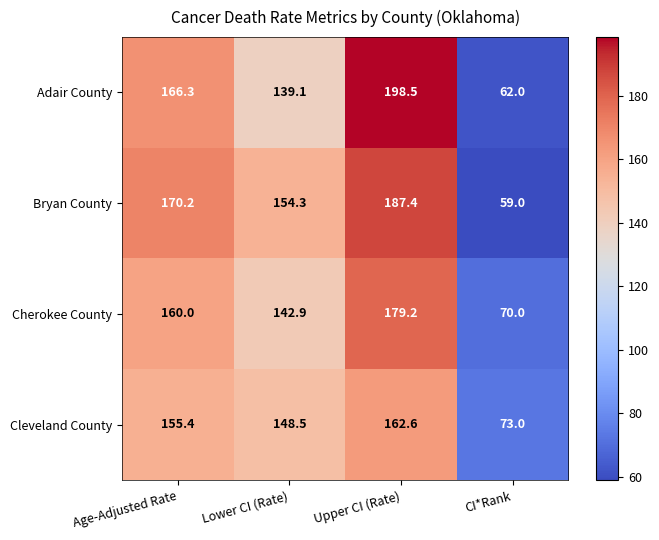

The value of Cherokee County at Upper CI (Rate) is 179.2. True or false?

True